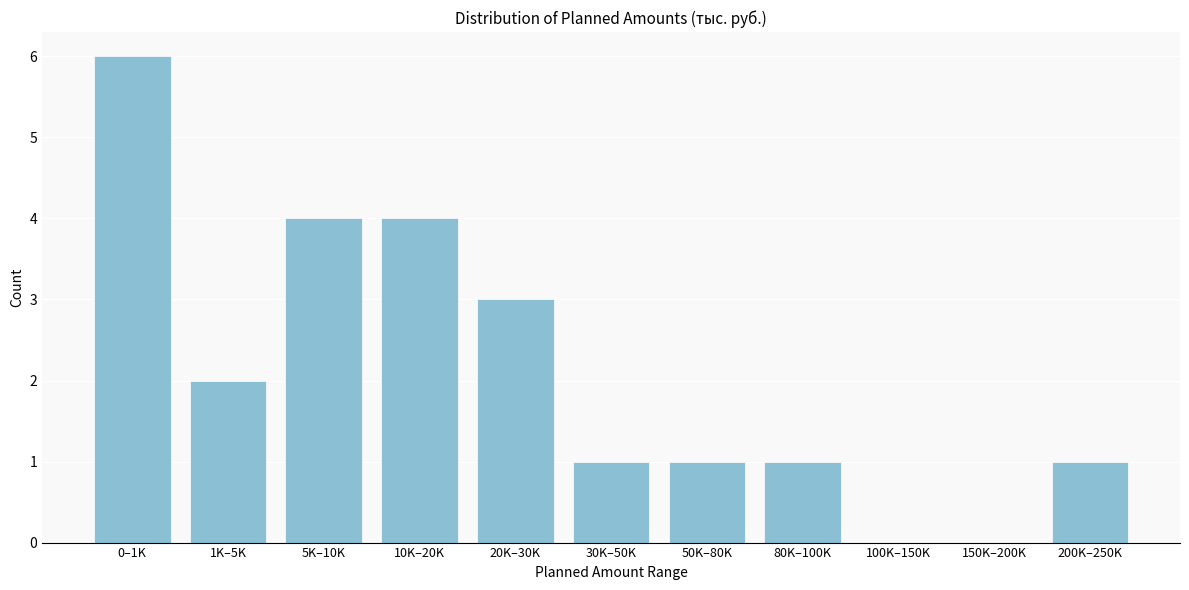

Reading right to left, transcribe all the data shown in this chart.

200K–250K=1	150K–200K=0	100K–150K=0	80K–100K=1	50K–80K=1	30K–50K=1	20K–30K=3	10K–20K=4	5K–10K=4	1K–5K=2	0–1K=6